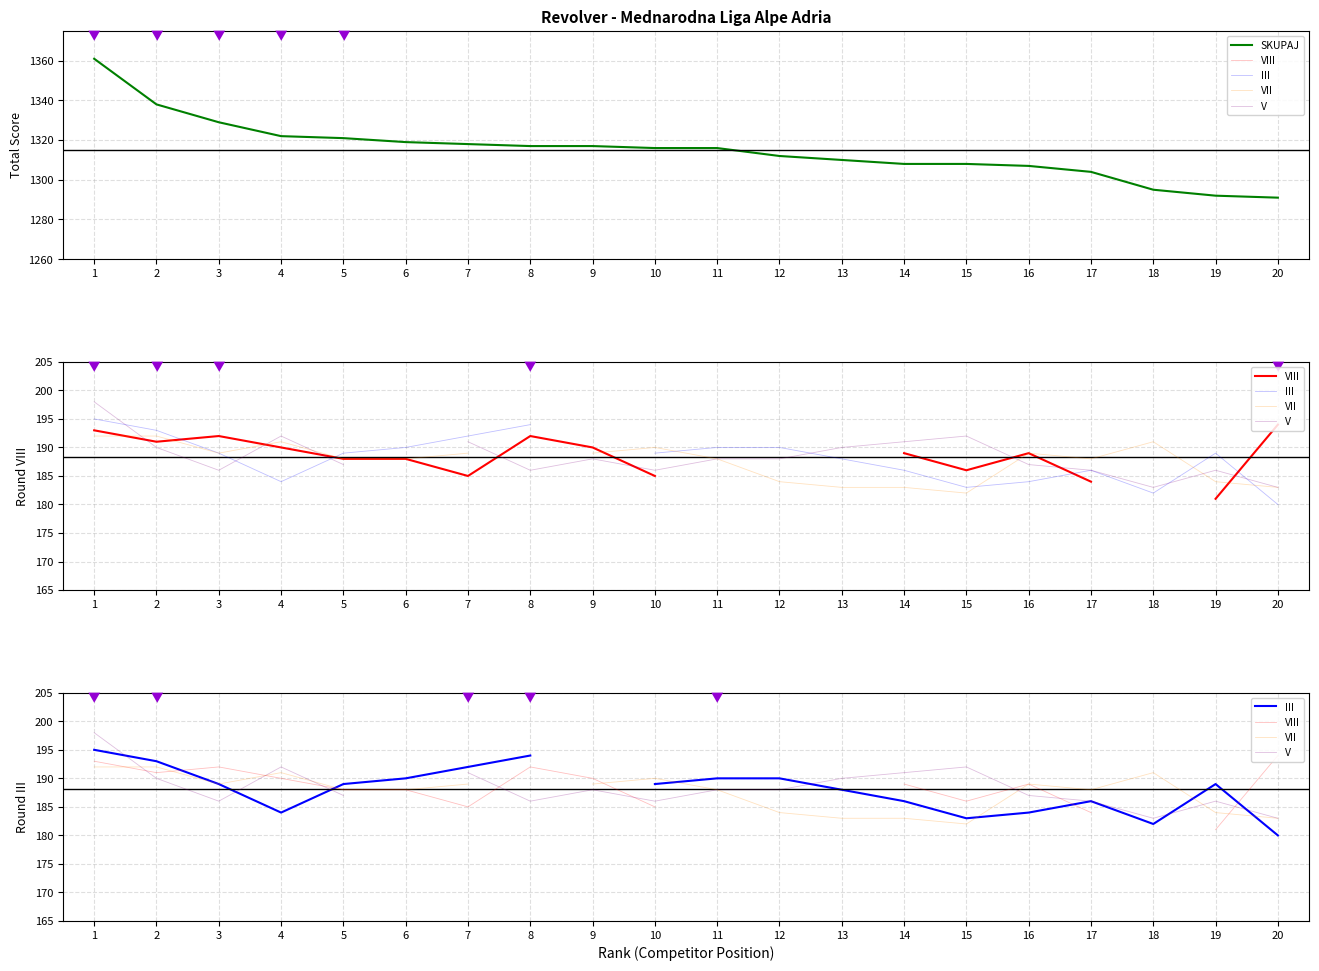

Between 17 and 18, which series saw the biggest shift?

SKUPAJ